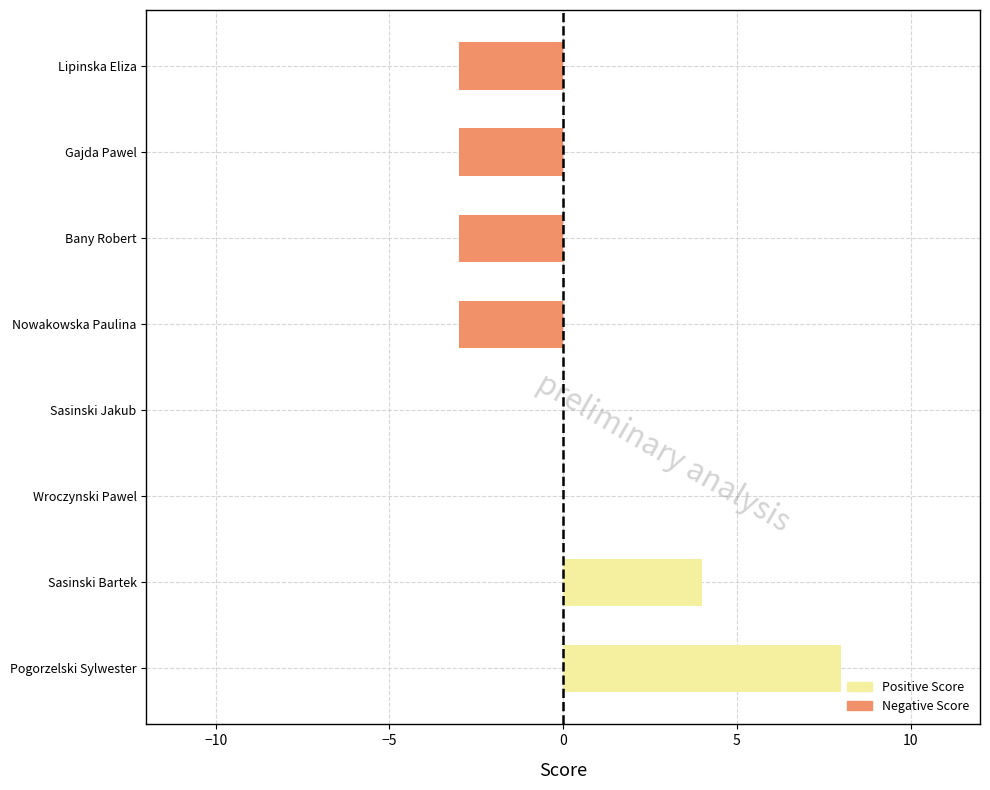

How many data points does each series have?

8